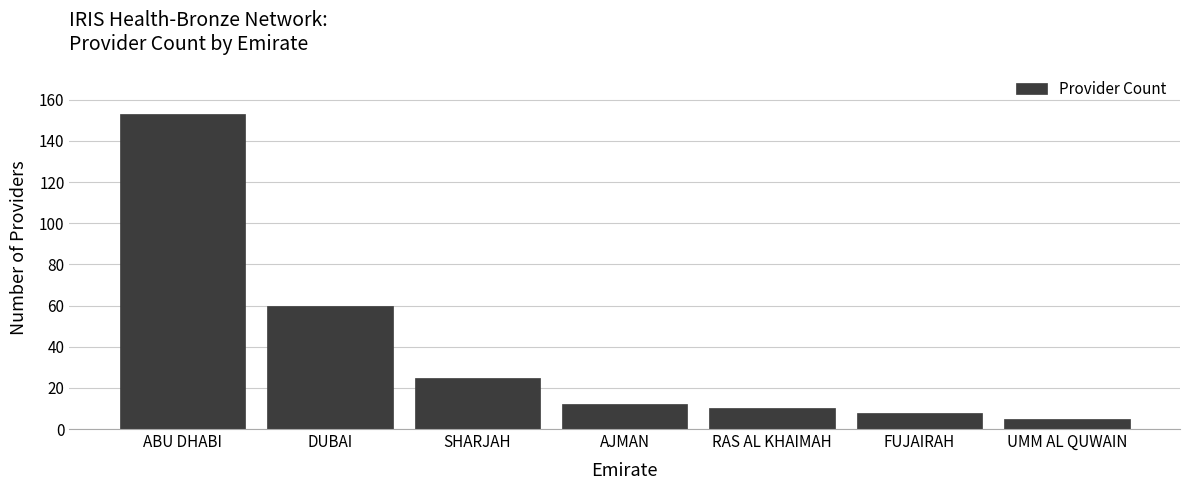

Reading right to left, what are all the values shown in this chart?

UMM AL QUWAIN=5	FUJAIRAH=8	RAS AL KHAIMAH=10	AJMAN=12	SHARJAH=25	DUBAI=60	ABU DHABI=153